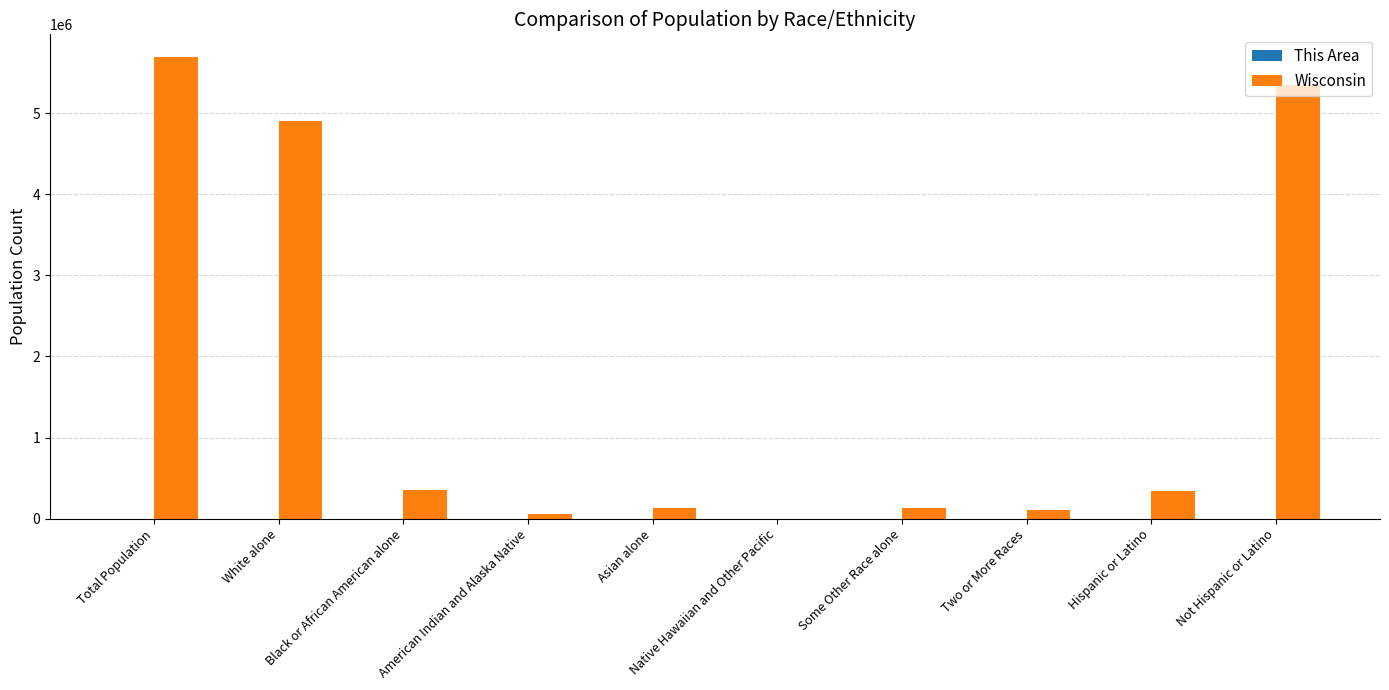

Where is Wisconsin nearest to the value 2844406?

White alone